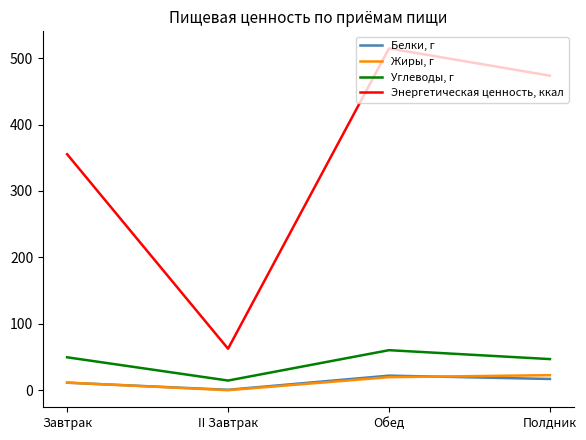

At which label does Жиры, г first exceed 19?

Обед